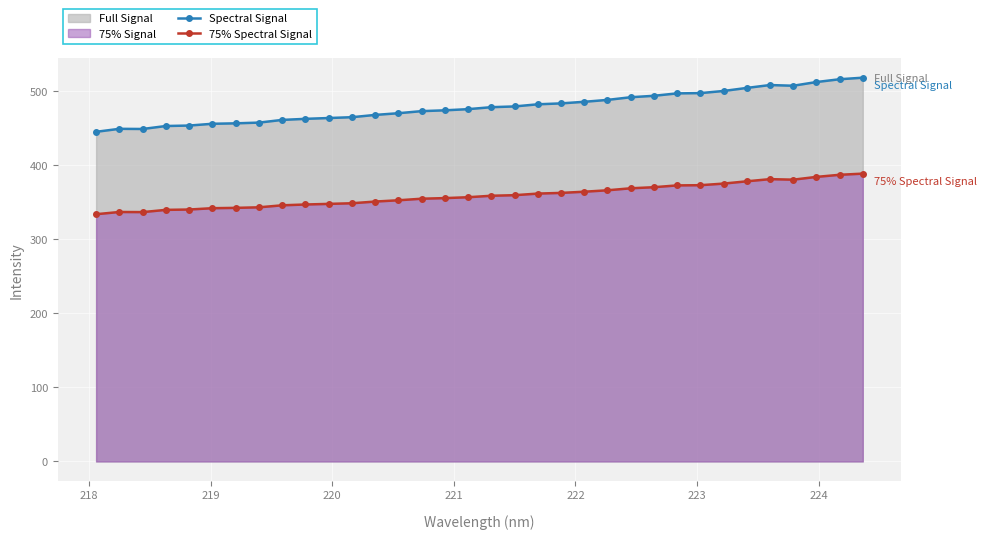

True or false: Spectral Signal and 75% Spectral Signal cross at least once.

False